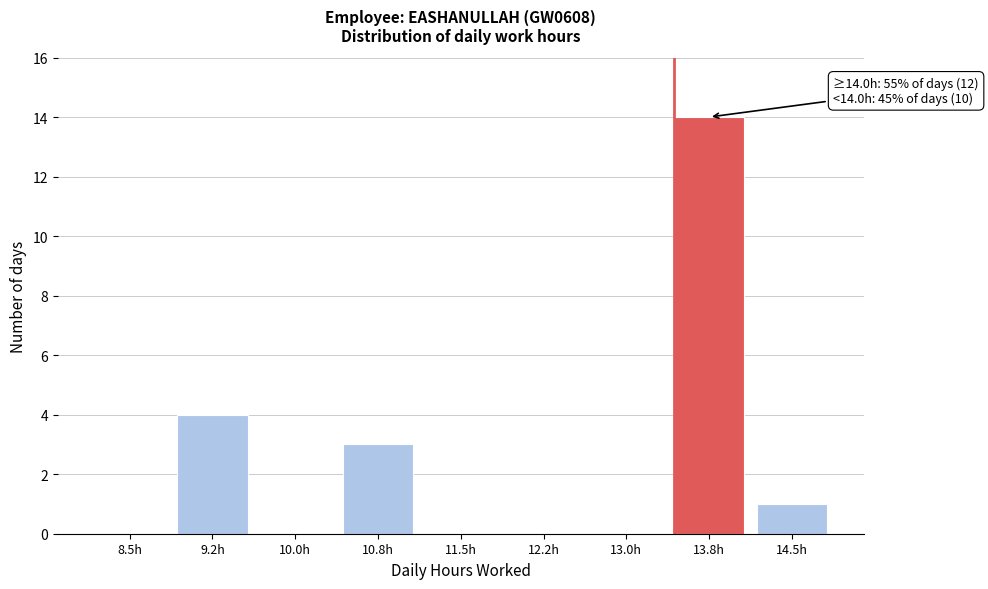

Reading left to right, transcribe all the data shown in this chart.

8.5h=0	9.2h=4	10.0h=0	10.8h=3	11.5h=0	12.2h=0	13.0h=0	13.8h=14	14.5h=1